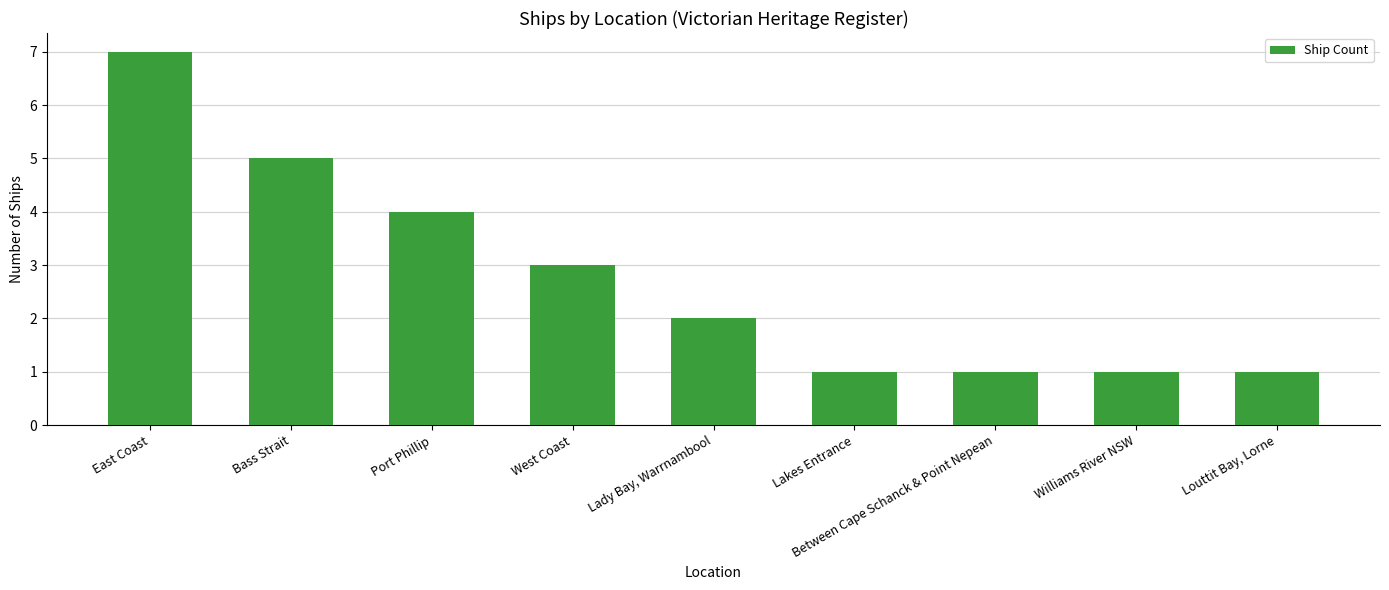

What is the label of the 3rd bar from the right?

Between Cape Schanck & Point Nepean